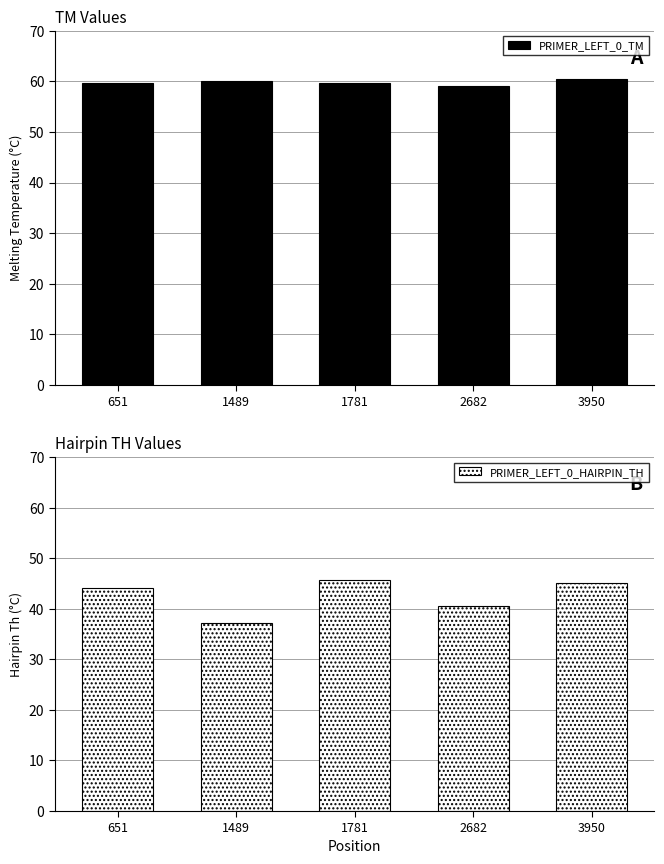

At which category does the chart reach its minimum across all series?

1489